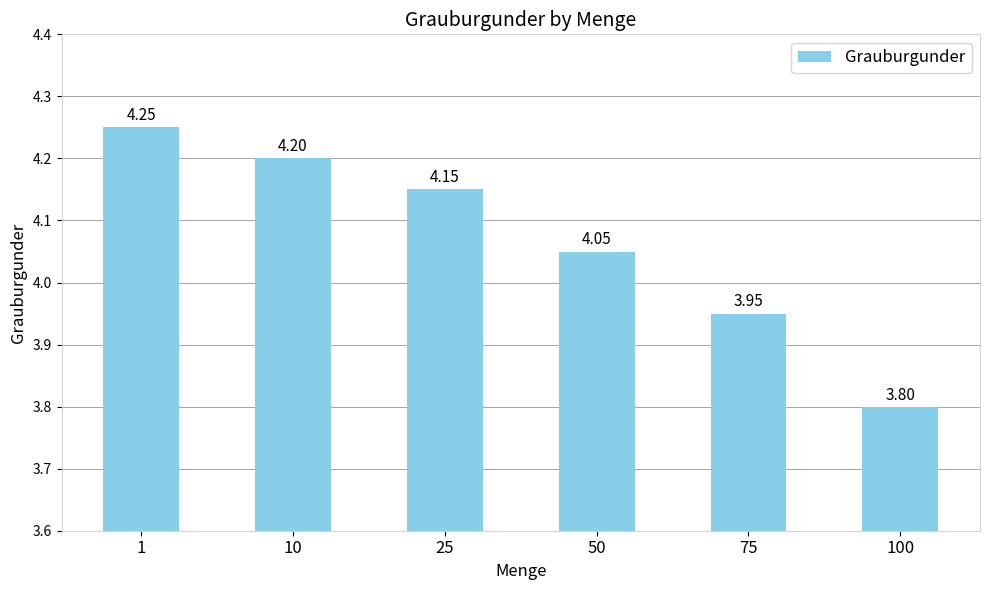

Are the bars horizontal?

No